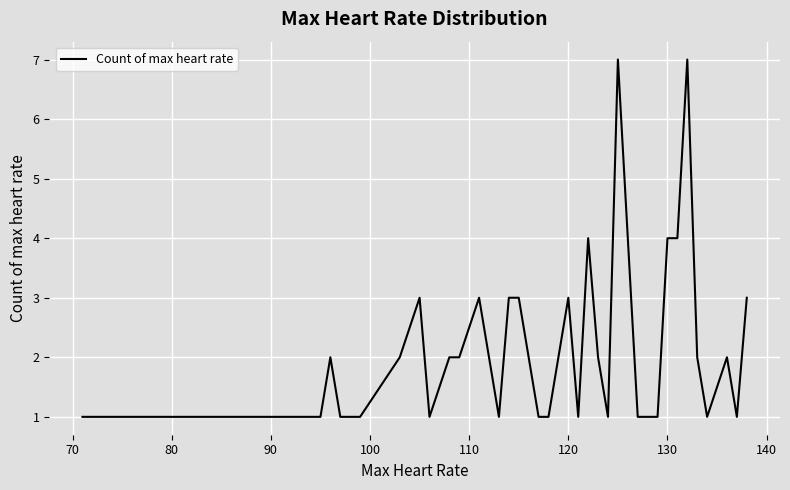

What is the greatest value displayed?

7